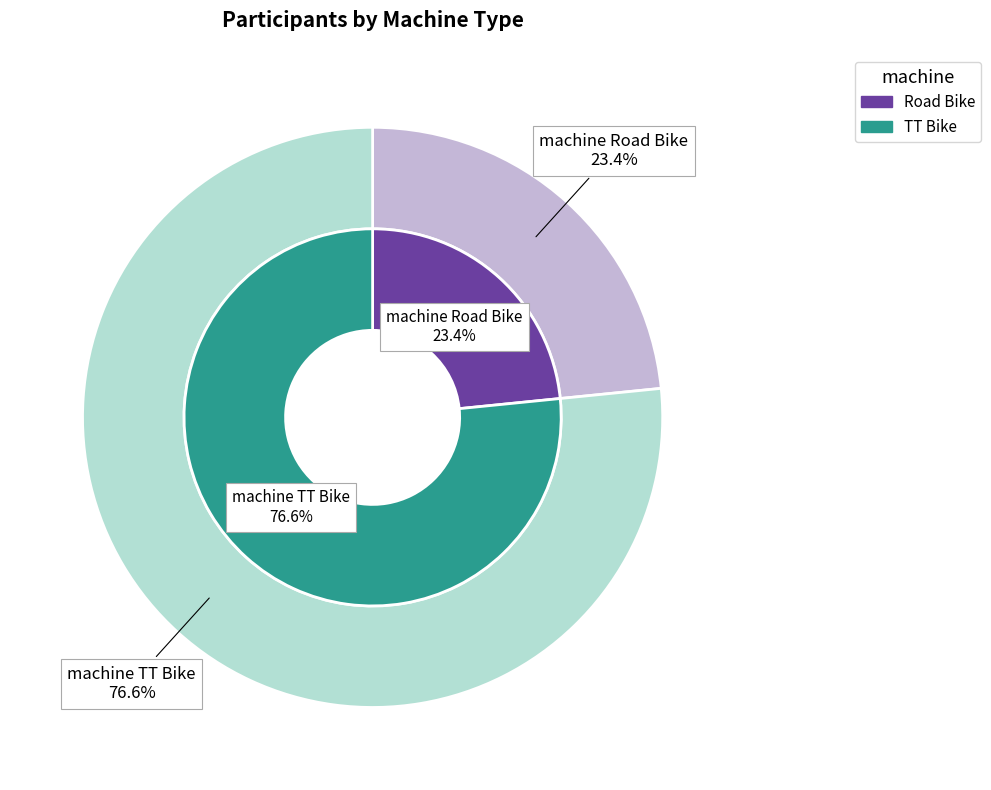

To the nearest percent, what percentage of the pie is Road Bike?

23%